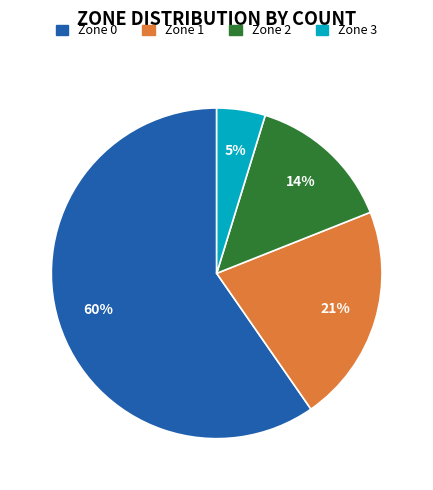

To the nearest percent, what is the combined percentage of Zone 0 and Zone 2?

74%